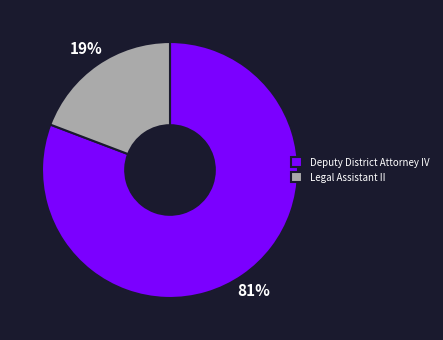

Do Legal Assistant II and Deputy District Attorney IV together represent more than half of the pie?

Yes